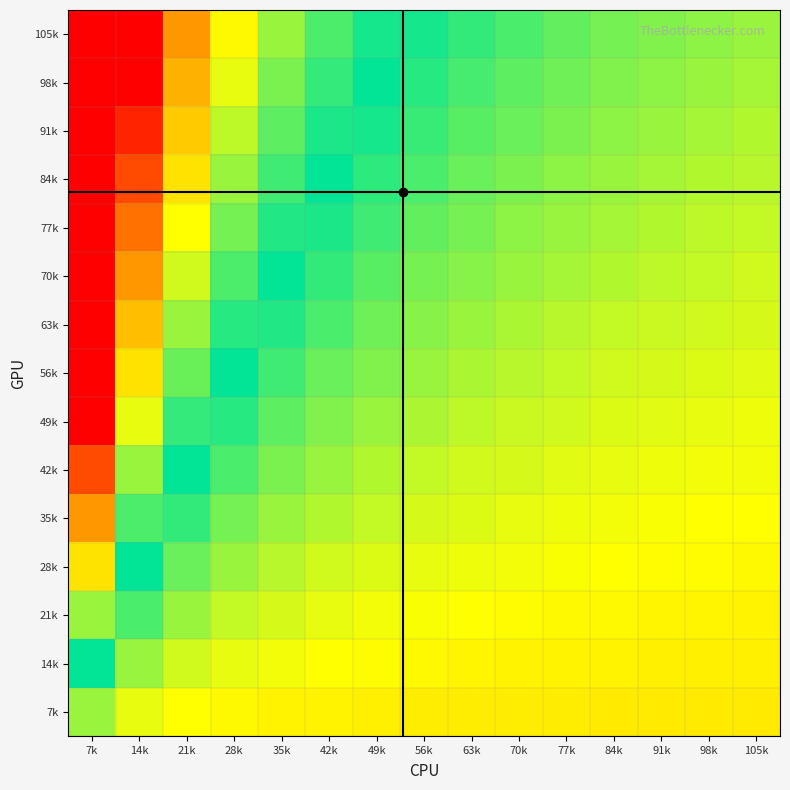

At how many categories does at least one series exceed 0?

7